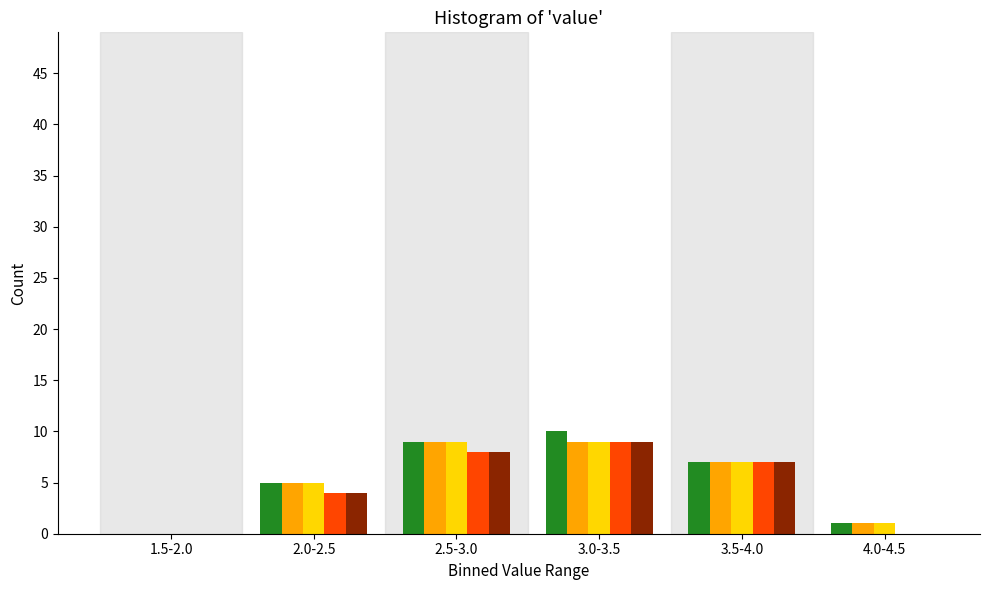

What is the total value across all series at 2.0-2.5?

23